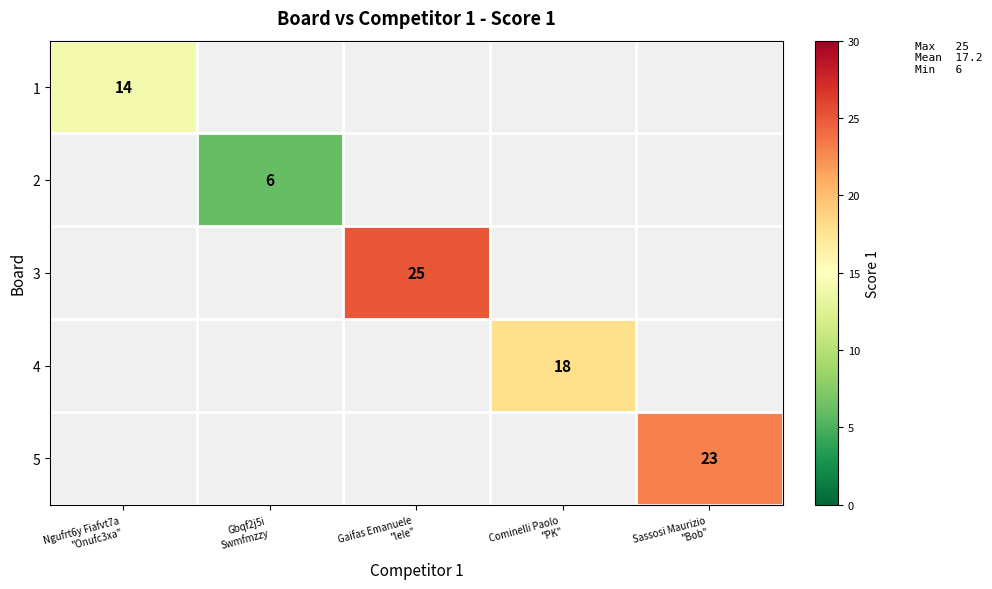

At how many categories does at least one series exceed 24?

1